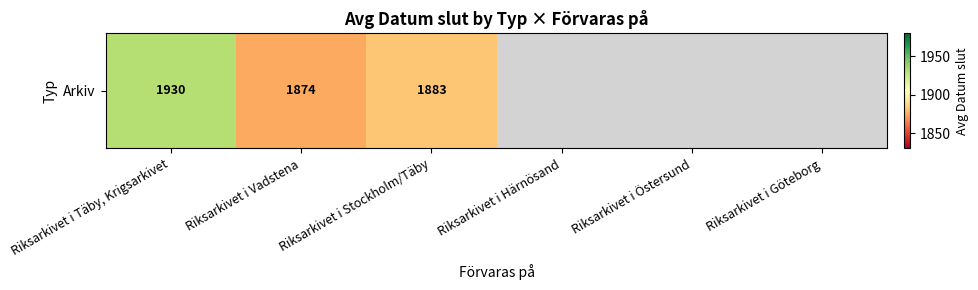

What value does the data have at Riksarkivet i Täby, Krigsarkivet?

1930.4